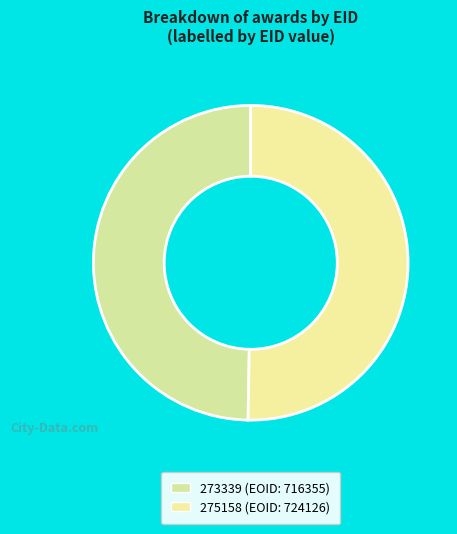

Is the sum of 273339 and 275158 greater than half?

Yes